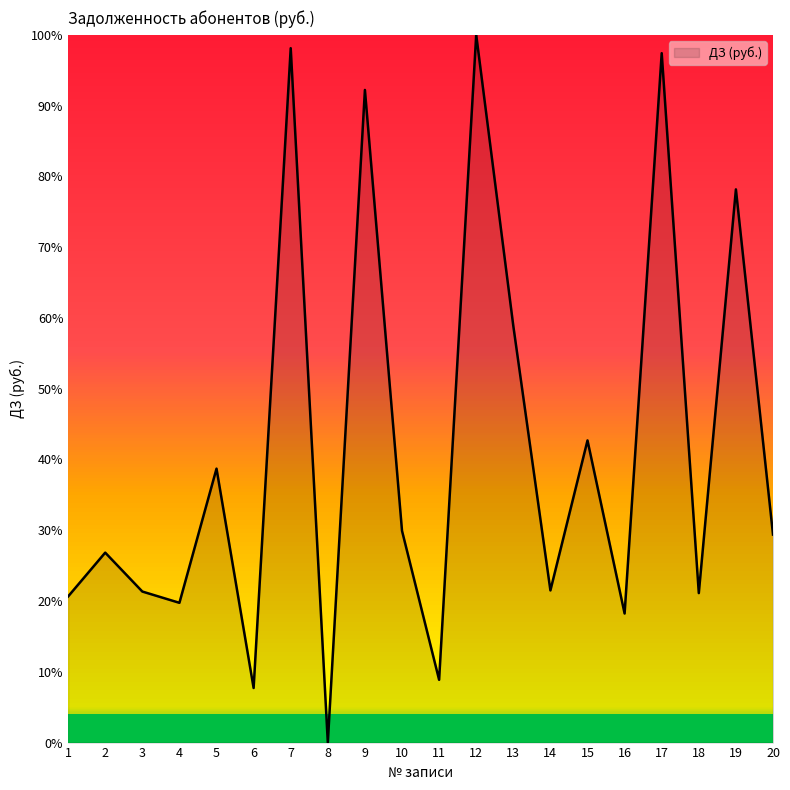

True or false: the data shows 100.0 at 12.

True